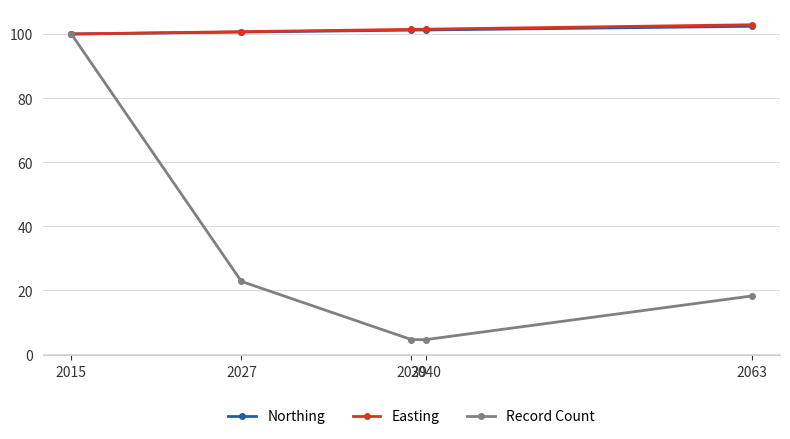

What is the greatest value displayed?

102.9